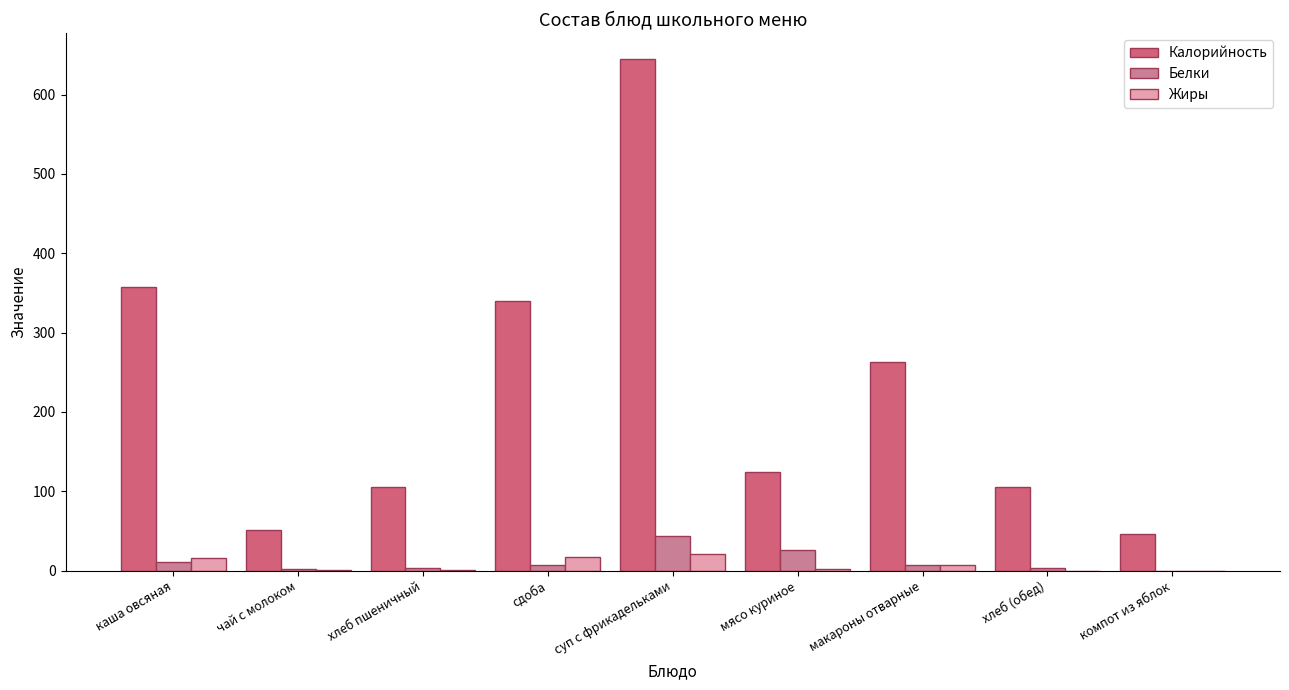

Is the value of Жиры at хлеб пшеничный greater than the value of Калорийность at хлеб пшеничный?

No